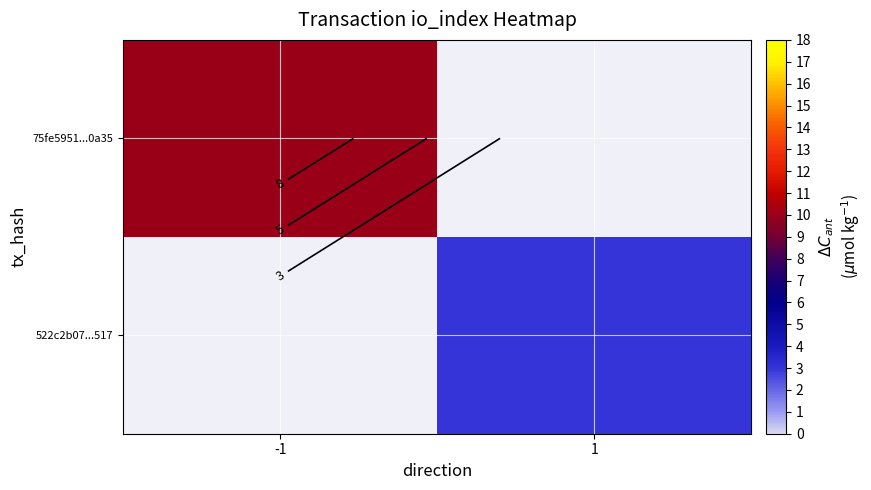

Which has a higher value, -1 or 1?

-1